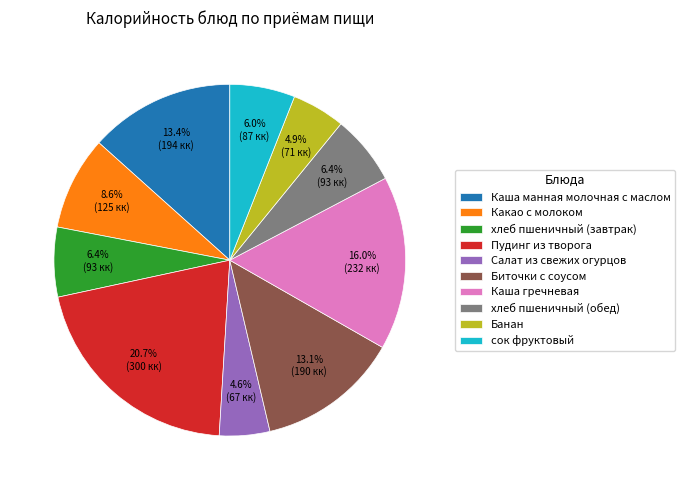

Which has a higher value, хлеб пшеничный (обед) or Салат из свежих огурцов?

хлеб пшеничный (обед)